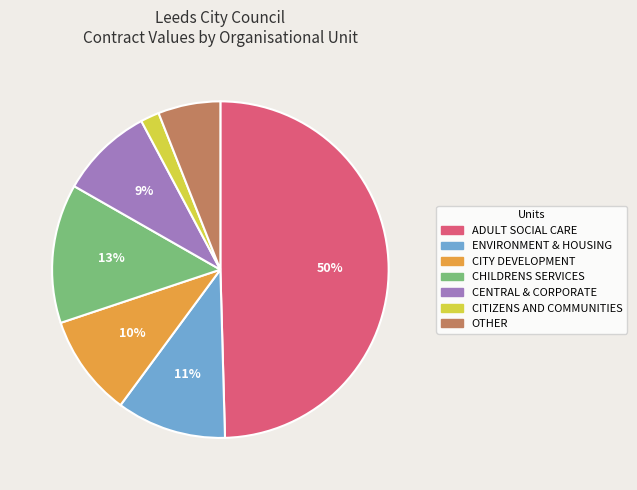

How many segments does this pie chart have?

7